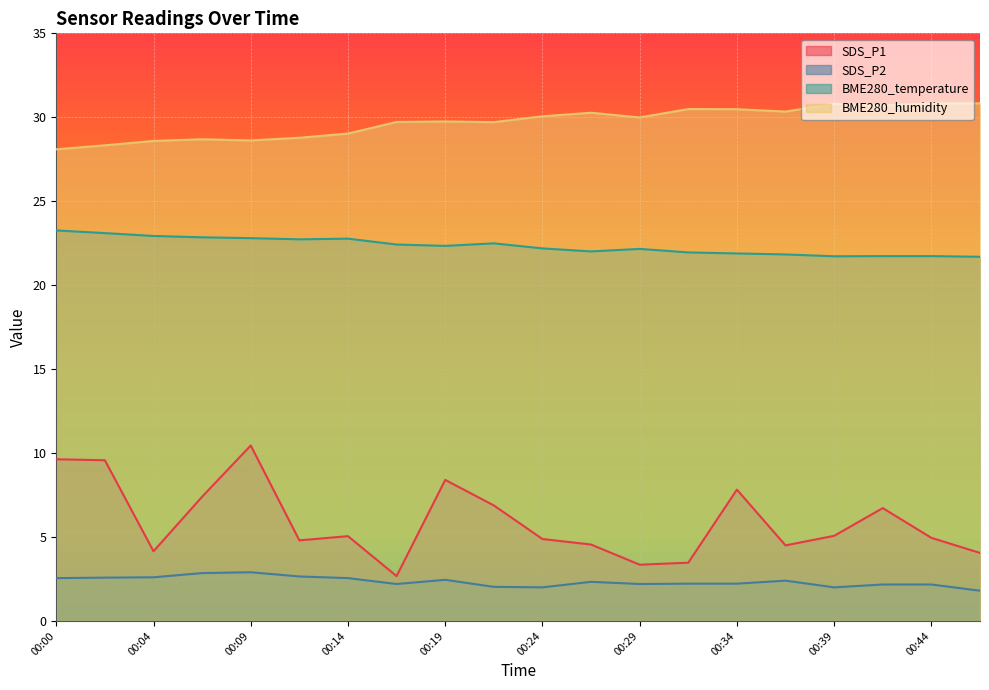

What is the minimum value shown in the chart?

1.8